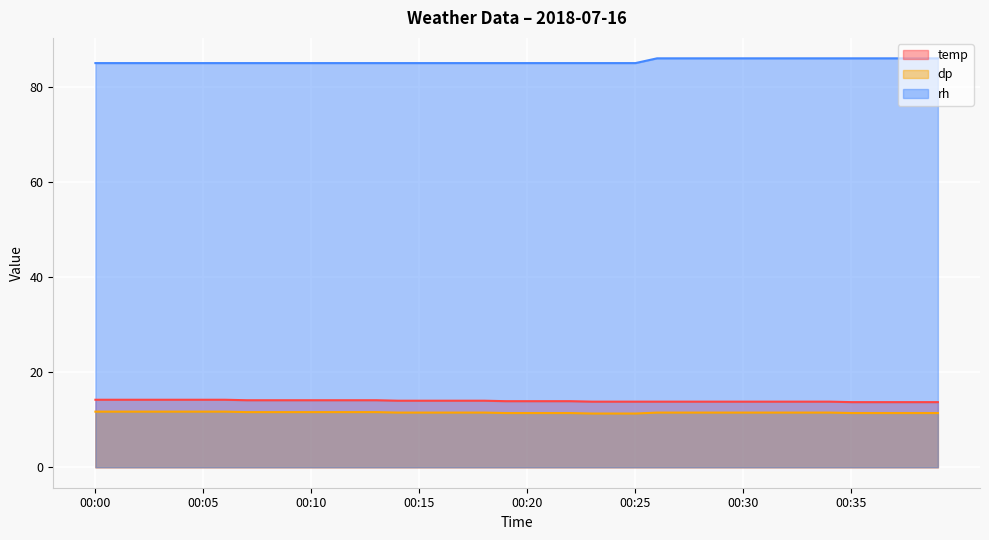

What is the value of the rh point at the 11th from the left?

85.0